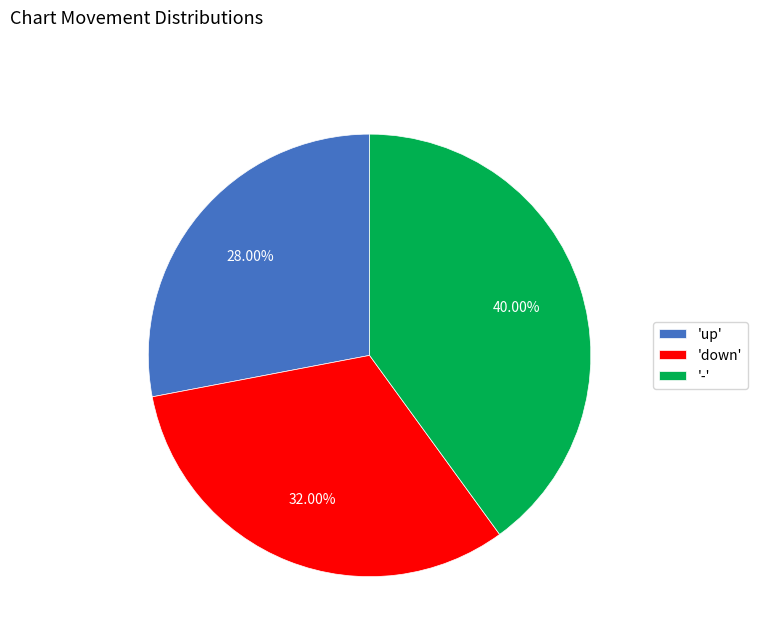

Rank the categories by value from highest to lowest.

'-', 'down', 'up'